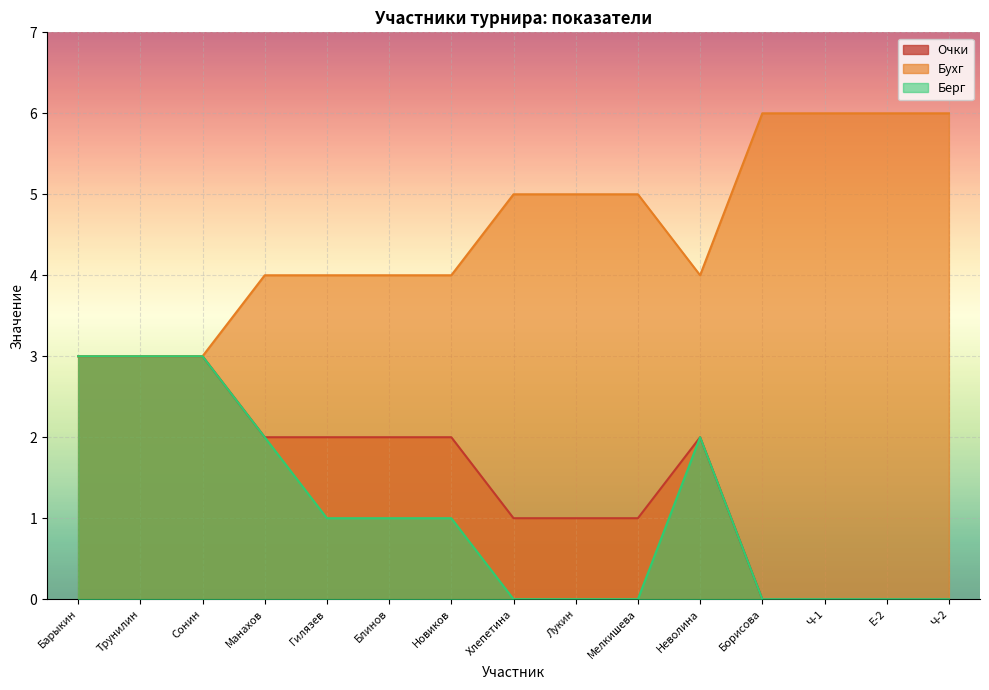

True or false: Берг and Очки cross at least once.

False